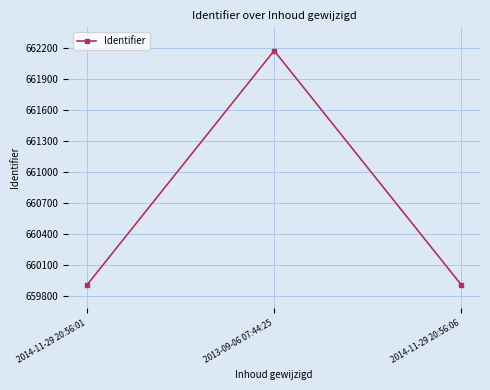

What is the difference between the maximum and second lowest values?

2268